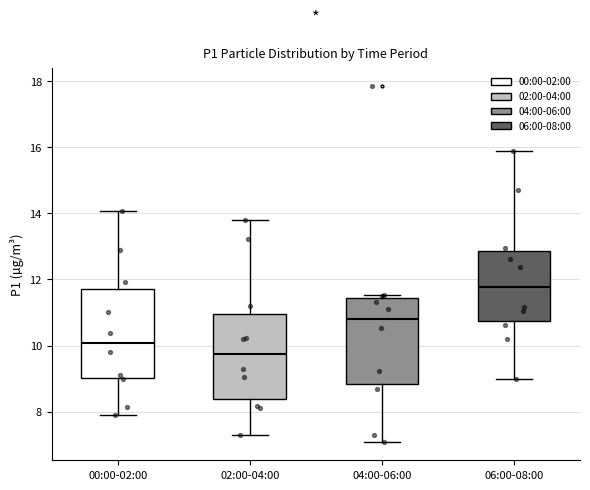

Where is the upper edge of the box for 00:00-02:00 on the y-axis? The values are not printed on the chart, so give them approximately, as read against the axis.

11.6